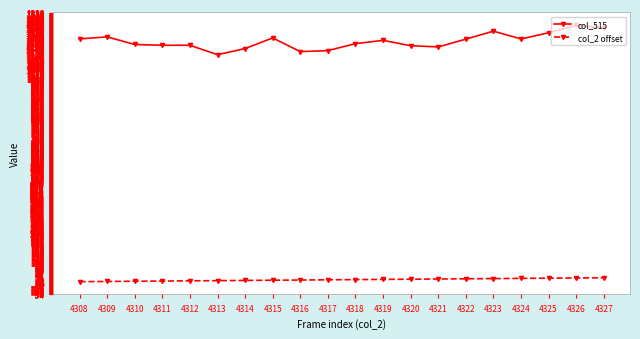

At 4316, list the series in order from smallest to largest.

col_2 offset, col_515